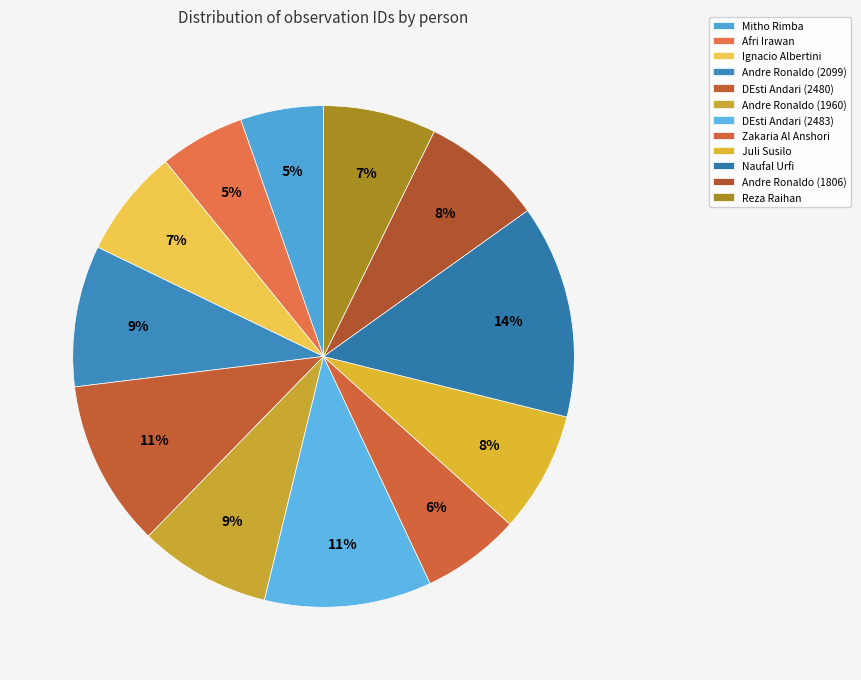

Count the number of slices in the pie.

12